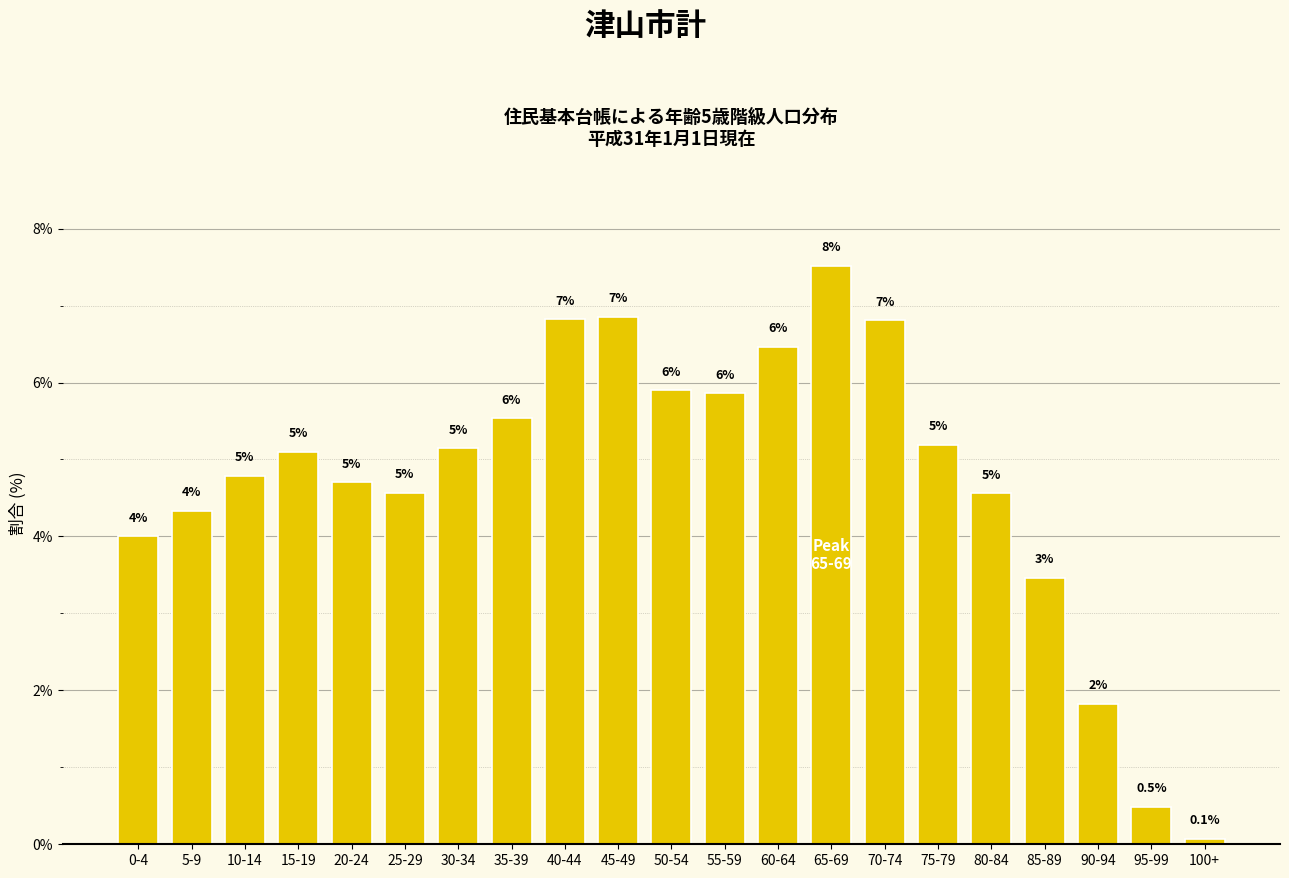

Are the bars horizontal?

No